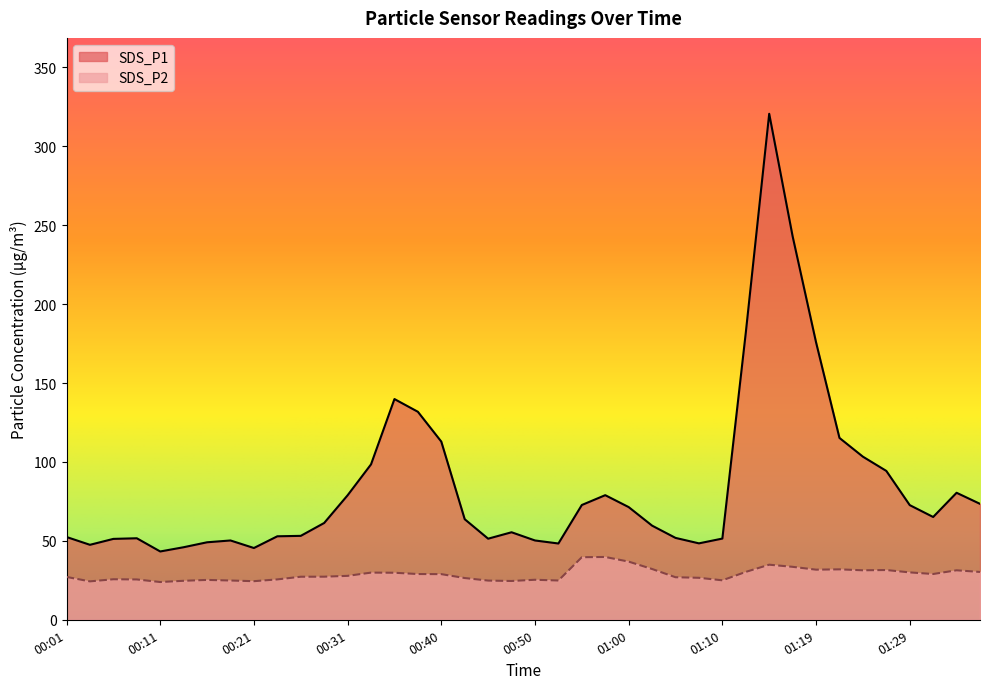

True or false: SDS_P1 has a value of 46.0 at 00:14.

True